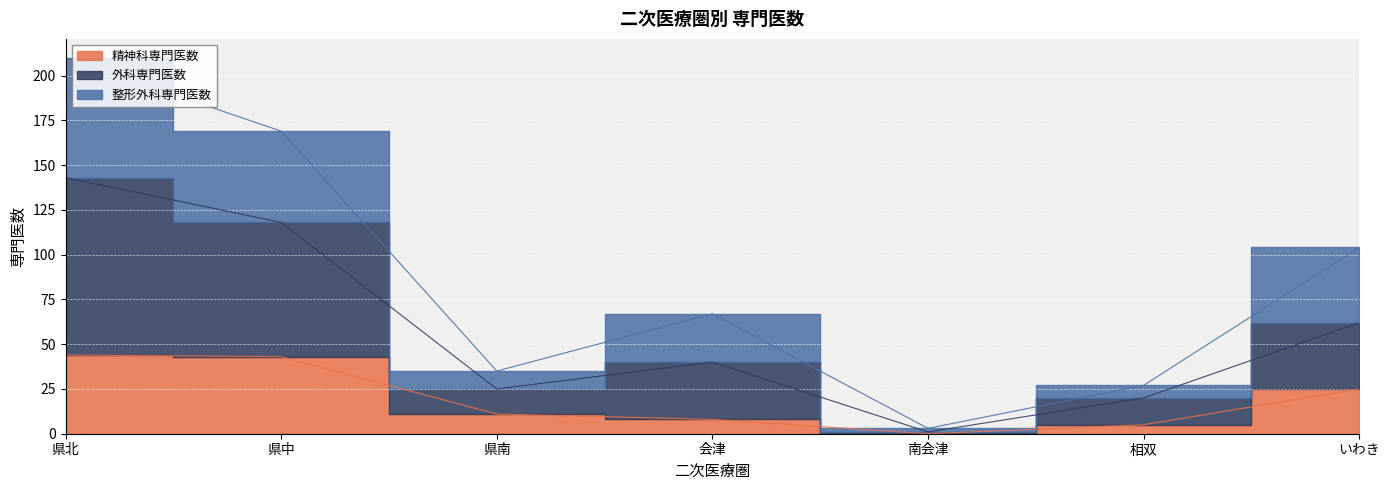

Where is the first local maximum for 整形外科専門医数?

会津